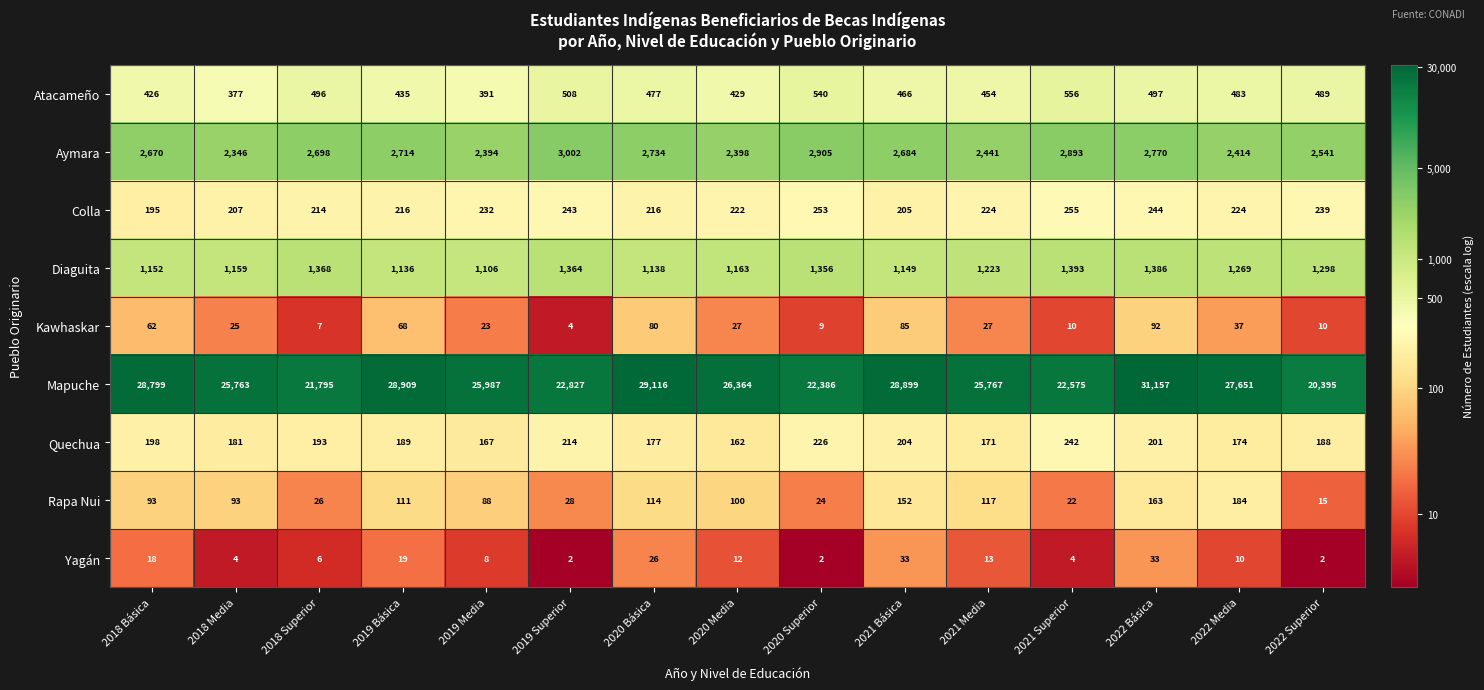

Is it true that Mapuche equals 29116 at 2020 Básica?

True